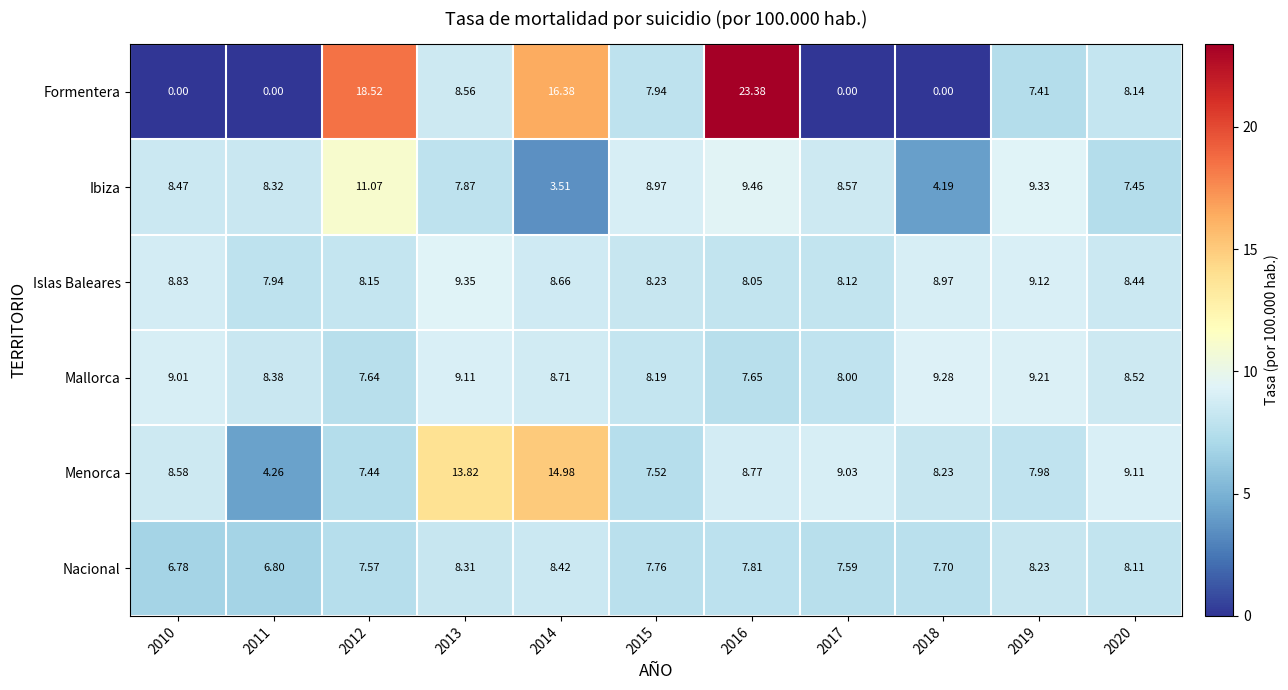

Is the value of Menorca at 2012 greater than the value of Formentera at 2017?

Yes